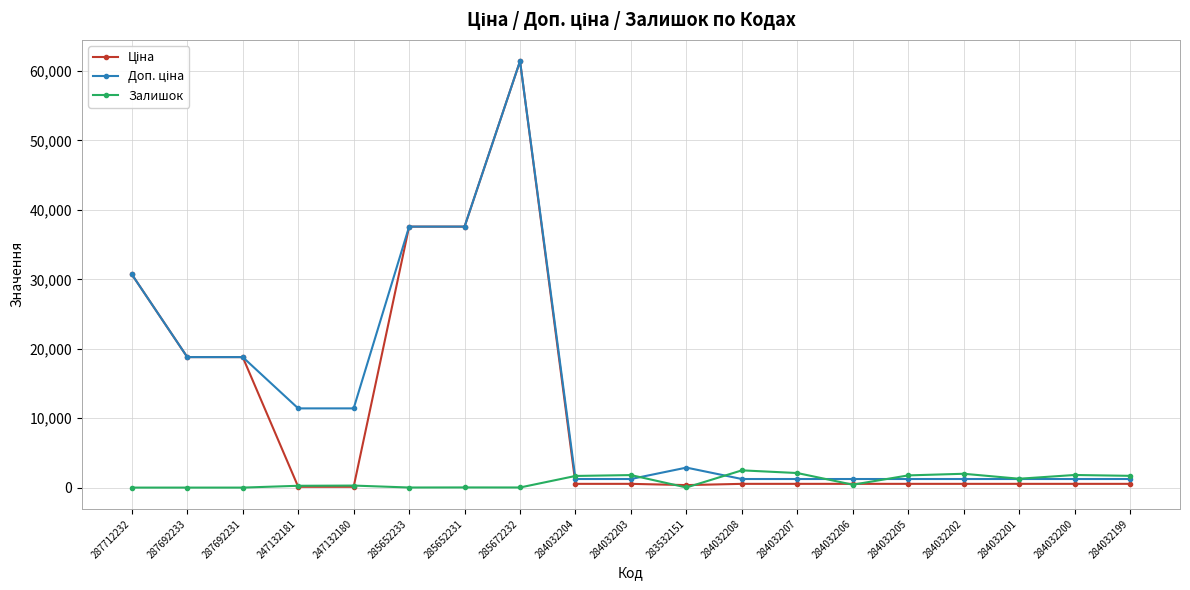

At which category is the sum across all series the highest?

285672232